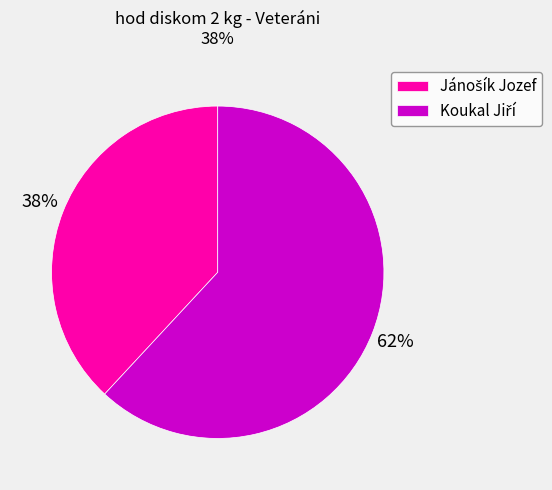

To the nearest percent, what is the average slice percentage?

50%